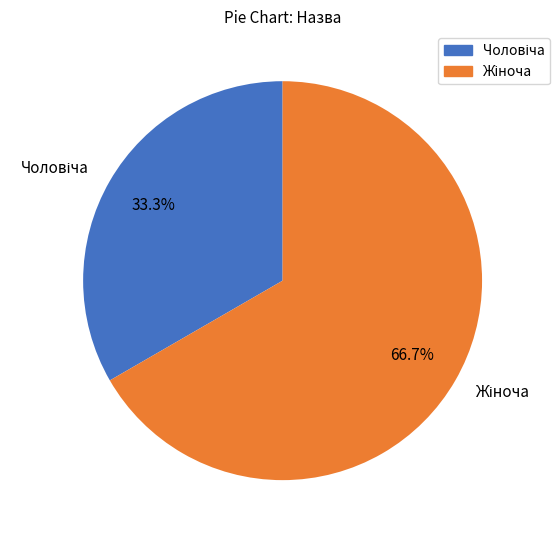

Count the number of slices in the pie.

2